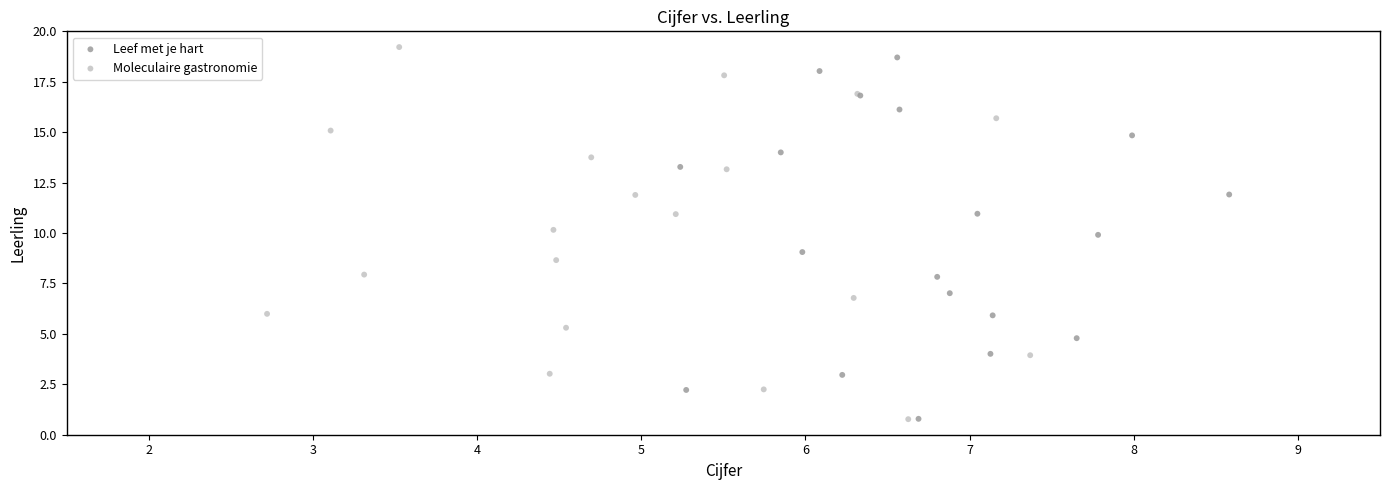

Which series has the largest Y range (max minus min)?

Moleculaire gastronomie